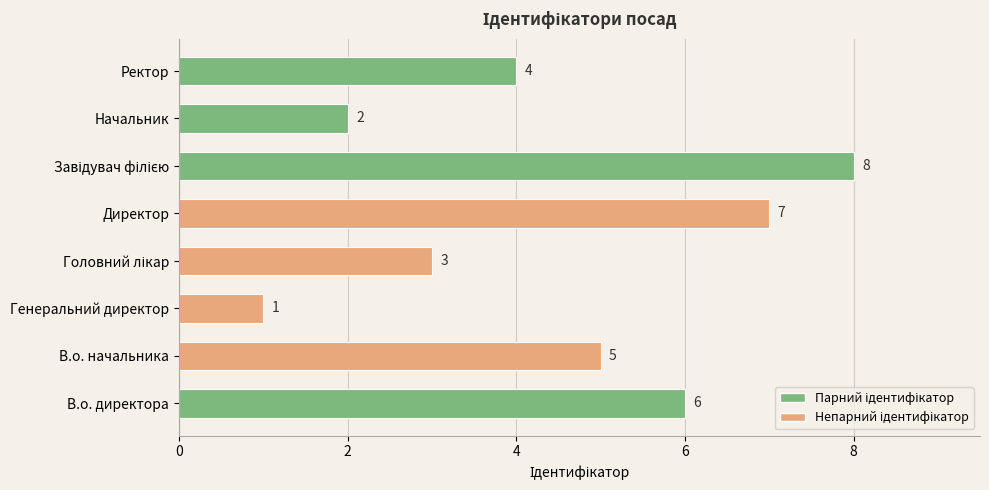

At which category does the chart reach its minimum across all series?

Генеральний директор